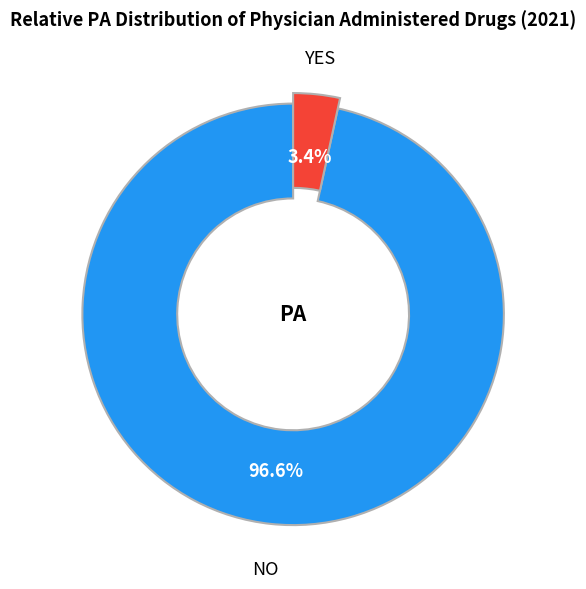

True or false: 13 accounts for 11% of the total.

False